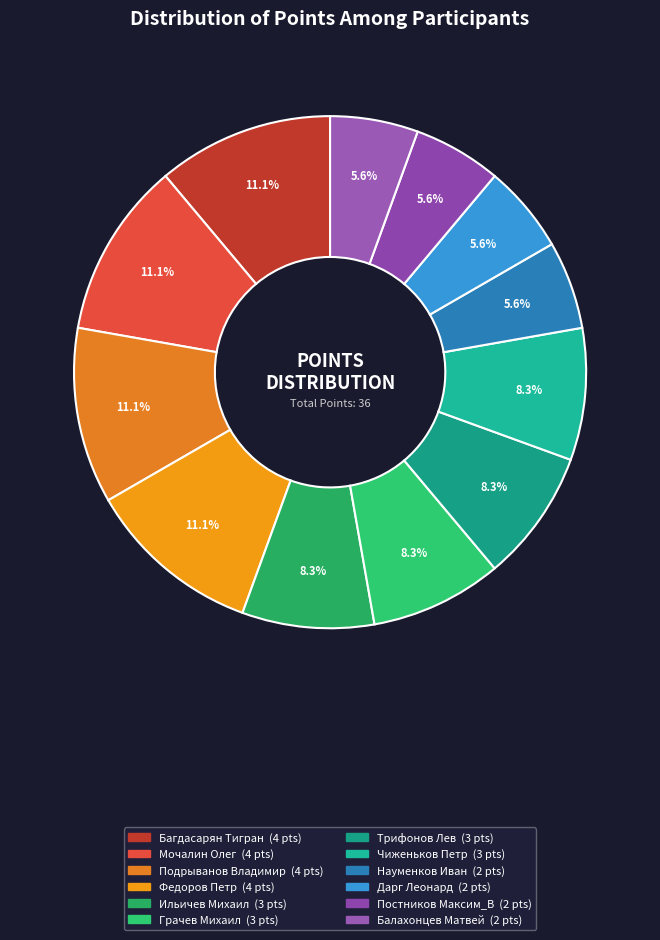

Is the sum of Федоров Петр and Науменков Иван greater than half?

No